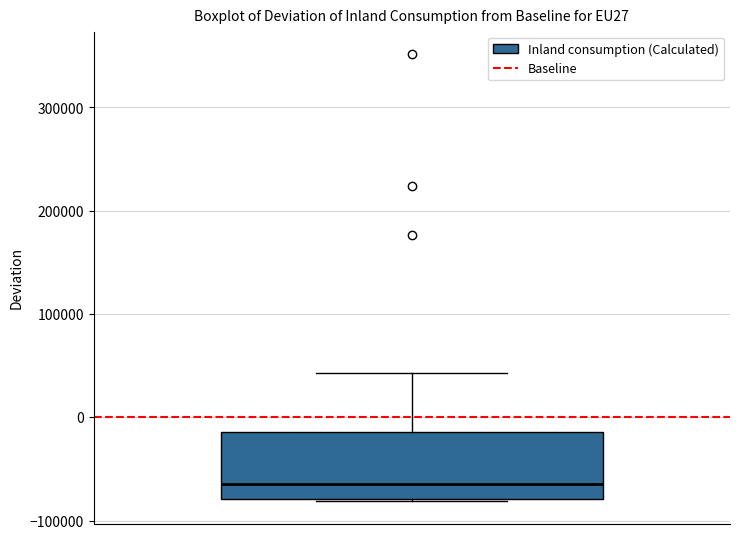

Where does the median line of the box sit on the y-axis? The values are not printed on the chart, so give them approximately, as read against the axis.

-60000